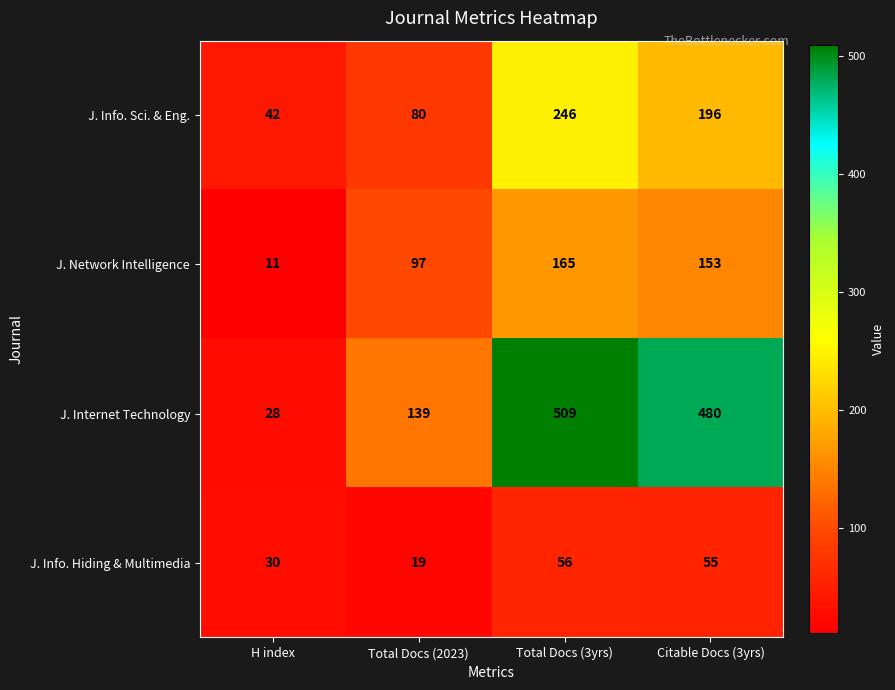

What is the difference between the J. Internet Technology values at Citable Docs (3yrs) and Total Docs (3yrs)?

29